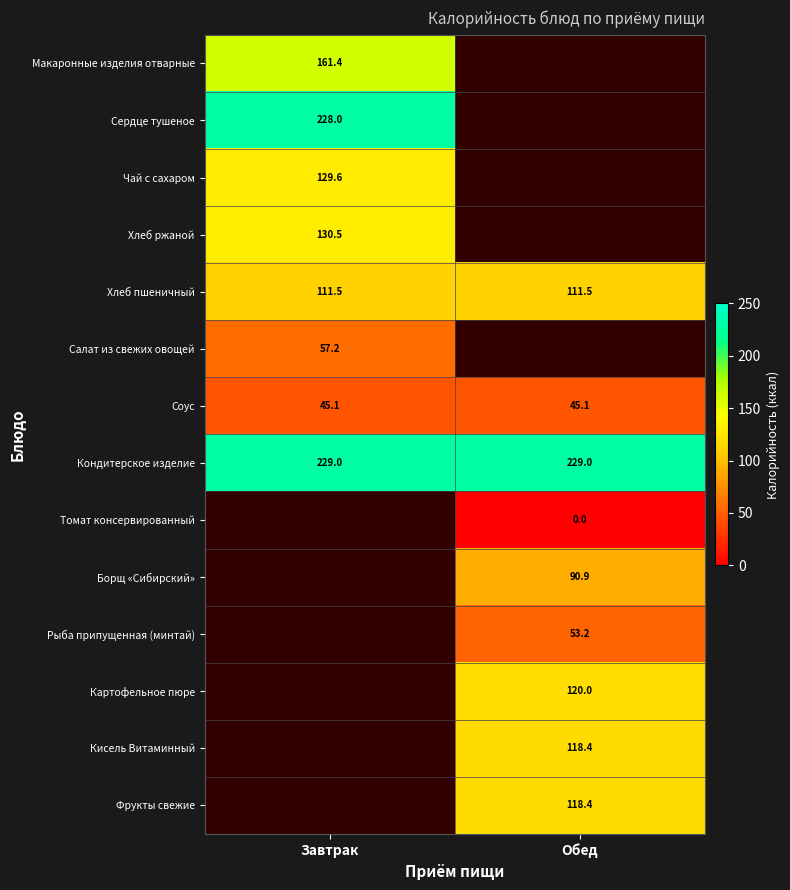

What is the difference between the highest and lowest values at Завтрак?

183.9